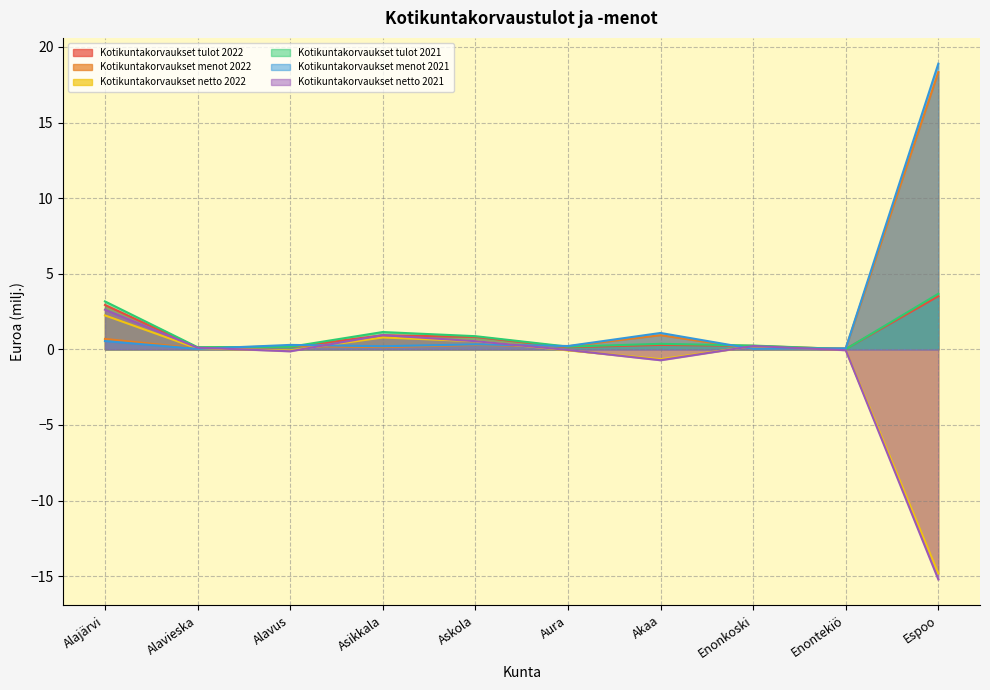

Where is the first local maximum for Kotikuntakorvaukset tulot 2022?

Asikkala